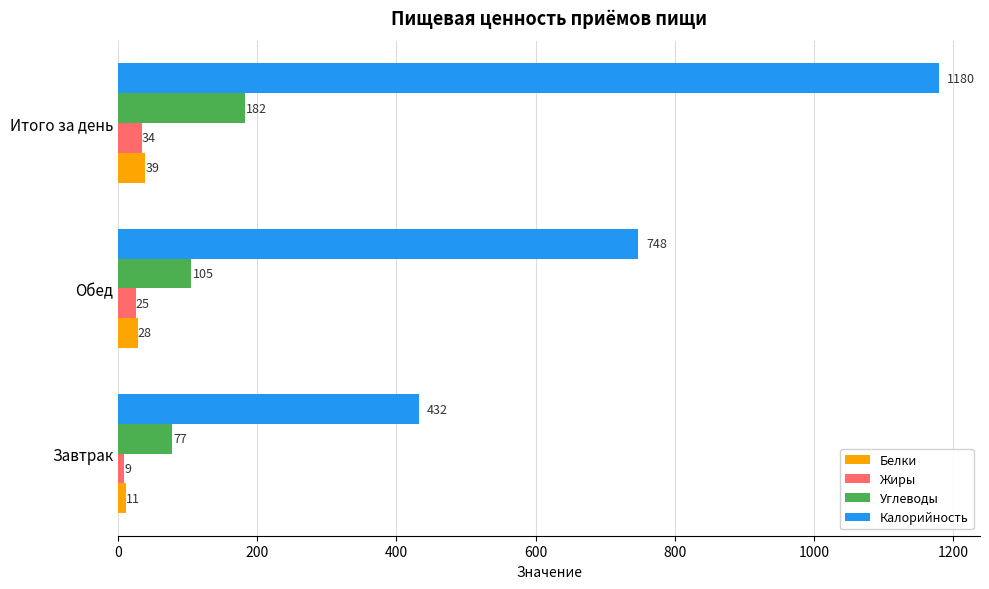

Is the value of Белки at Завтрак greater than the value of Калорийность at Итого за день?

No